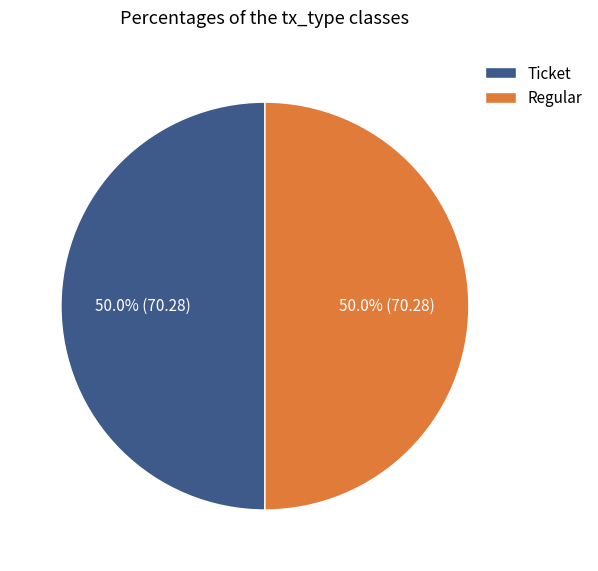

To the nearest percent, what is the combined percentage of Regular and Ticket?

100%